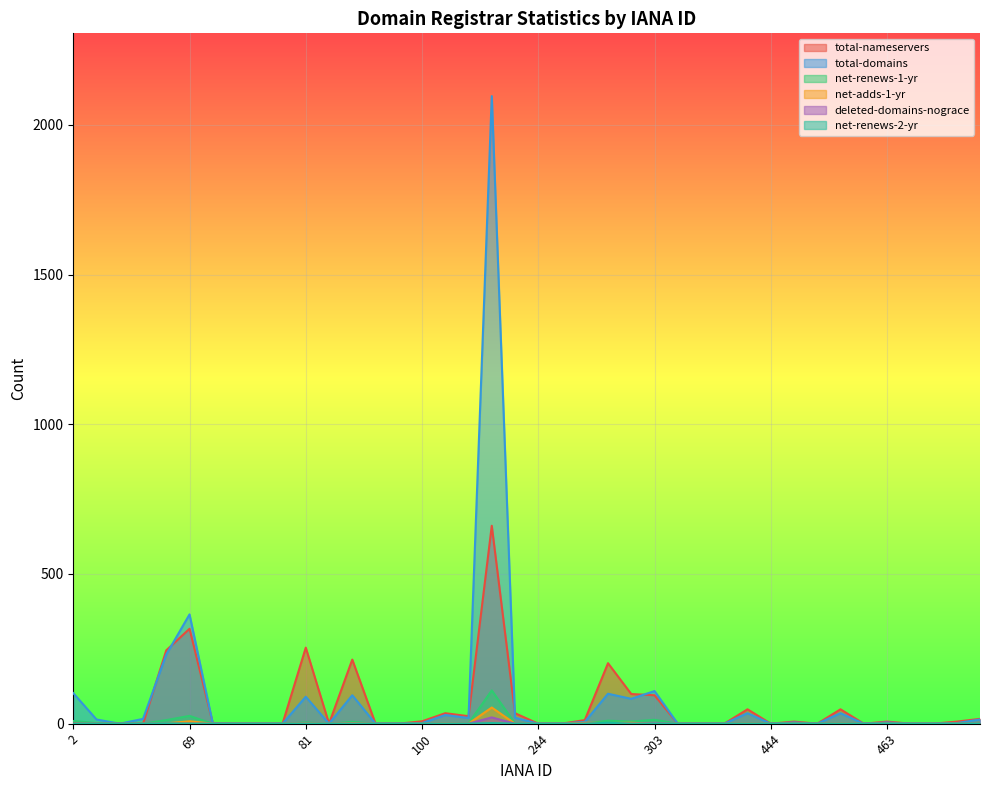

At 151, list the series in order from largest to smallest.

total-nameservers, total-domains, net-renews-1-yr, net-adds-1-yr, deleted-domains-nograce, net-renews-2-yr